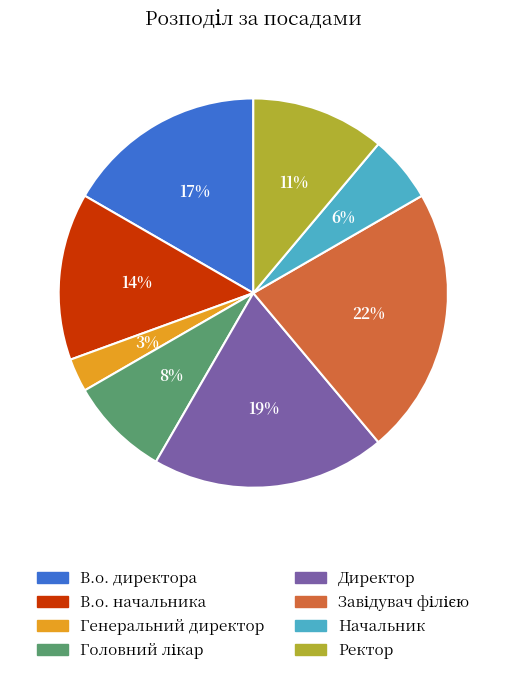

True or false: В.о. начальника accounts for 14% of the total.

True